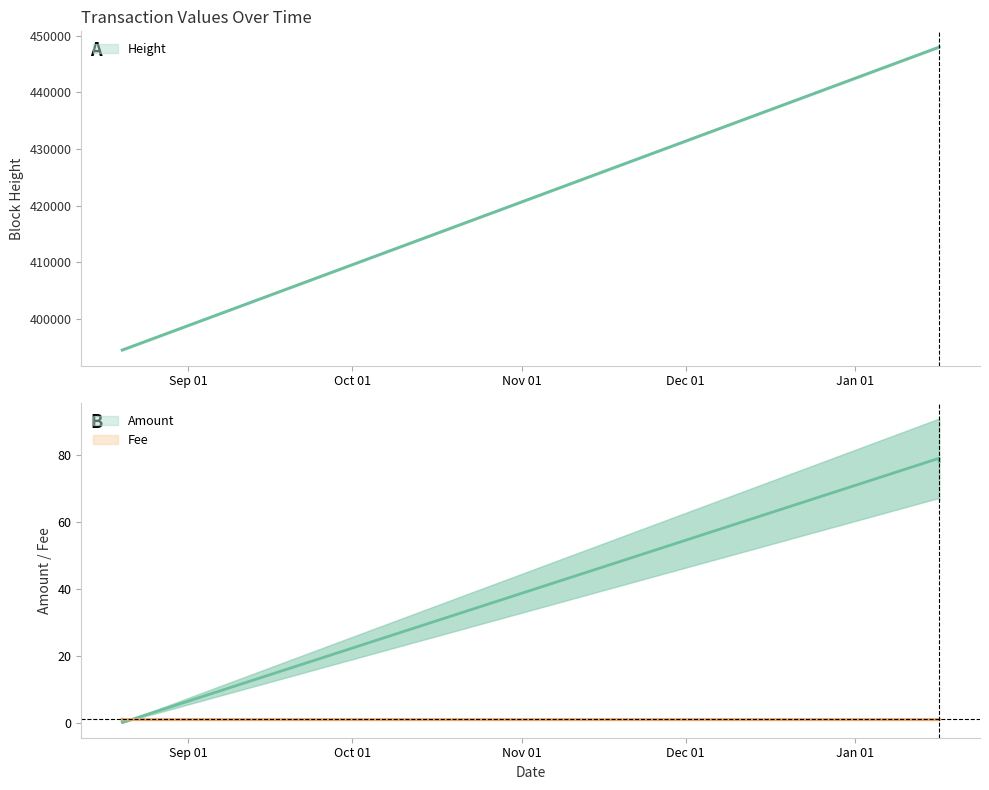

Is it true that Height_scaled equals 394539 at 2017-08-19 20:38:17?

True